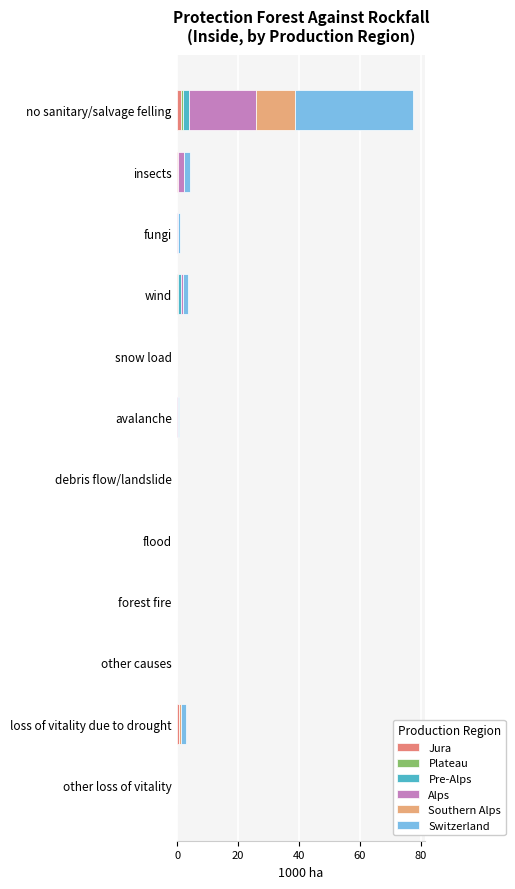

How many data points does each series have?

12